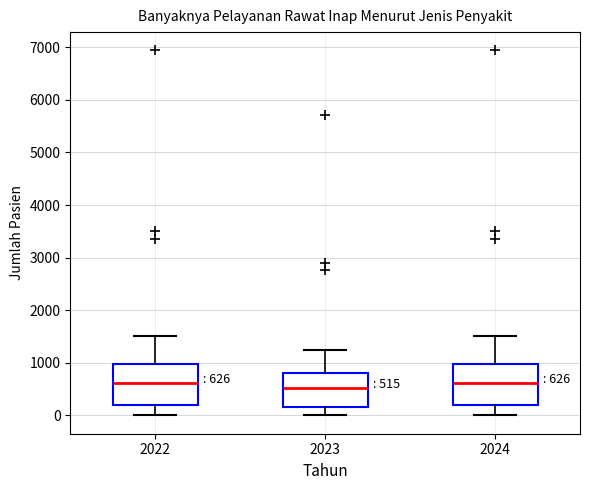

Which box's median line is the lowest?

2023